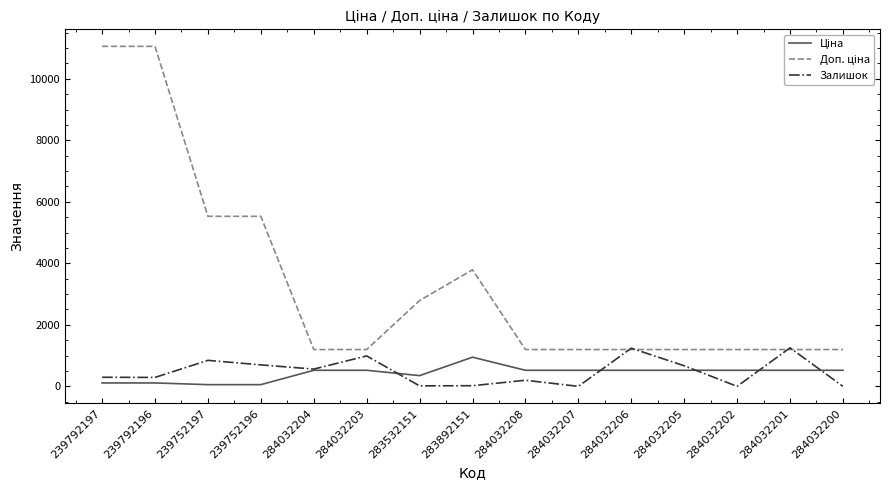

What is the total value across all series at 284032200?

1719.2